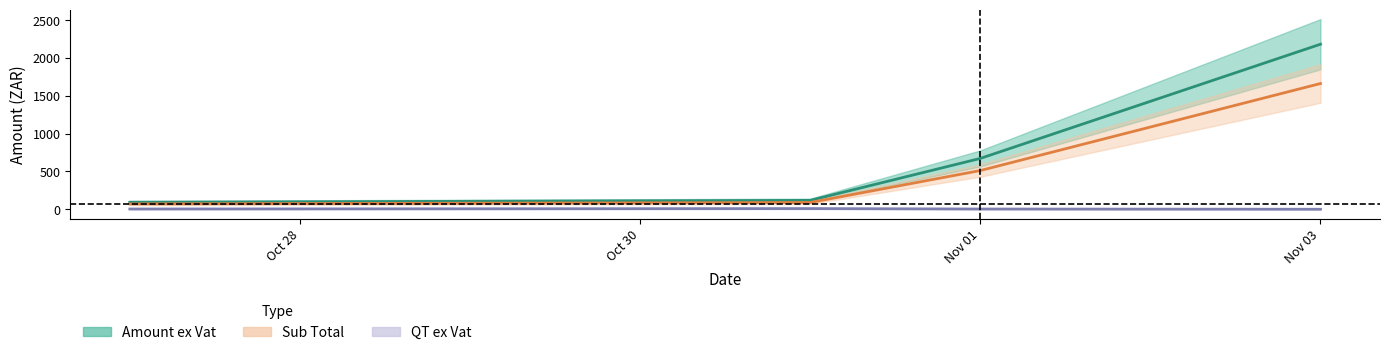

Is it true that QT ex Vat equals 0.0 at 17?

True